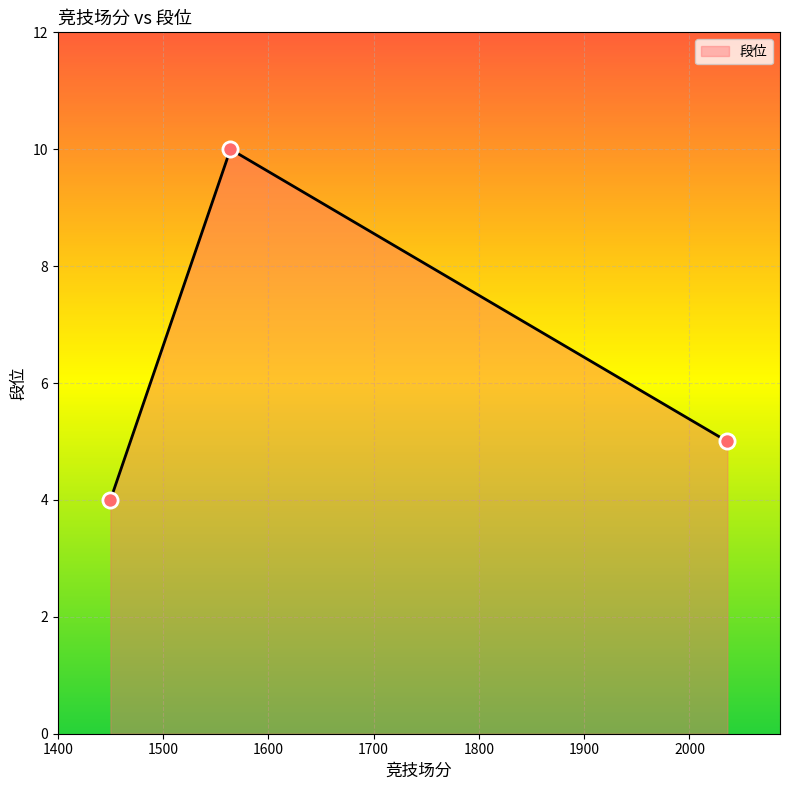

What is the change in value from 1450 to 1564?

+6